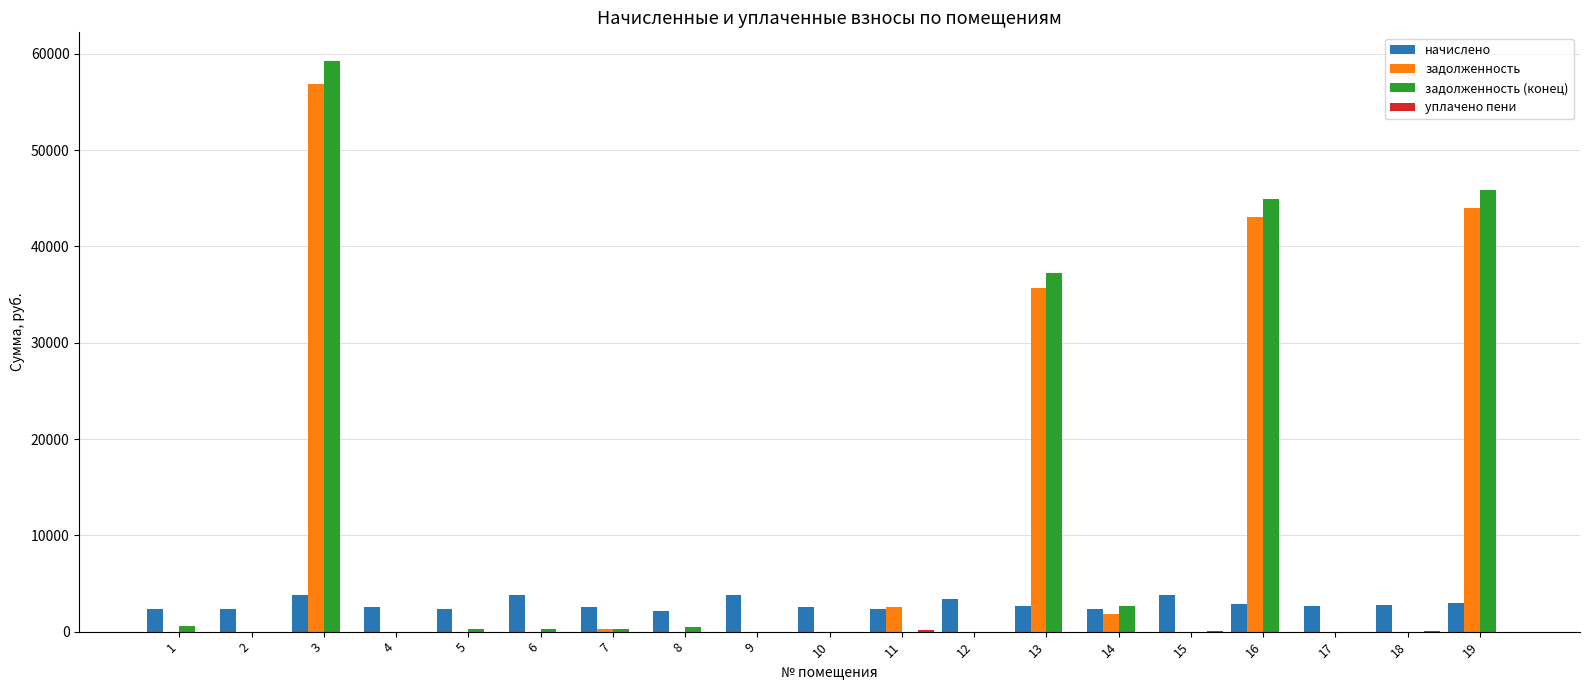

Is the value of задолженность at 1 greater than the value of задолженность (конец) at 19?

No